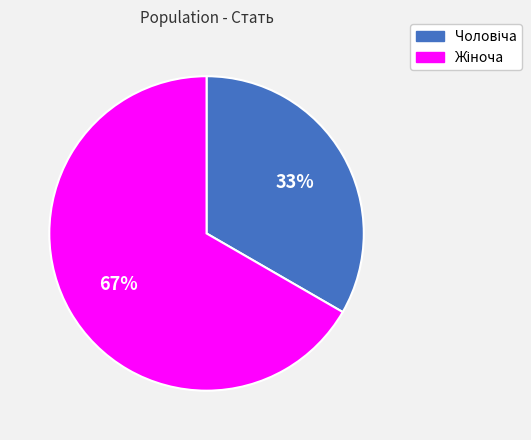

To the nearest percent, what is the average slice percentage?

50%